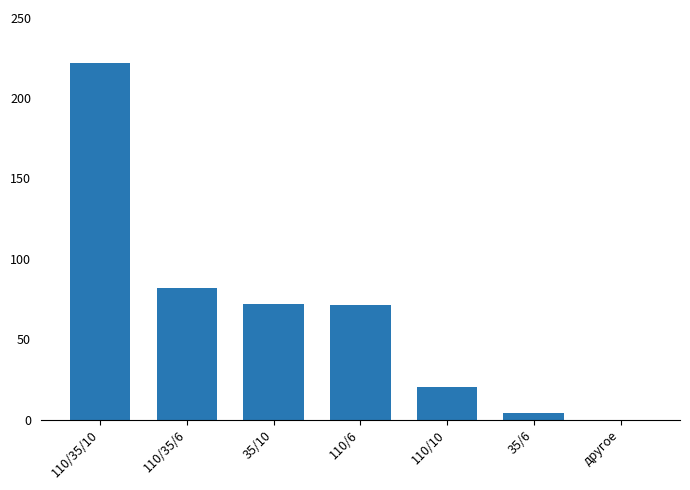

What is the maximum value shown in the chart?

221.6